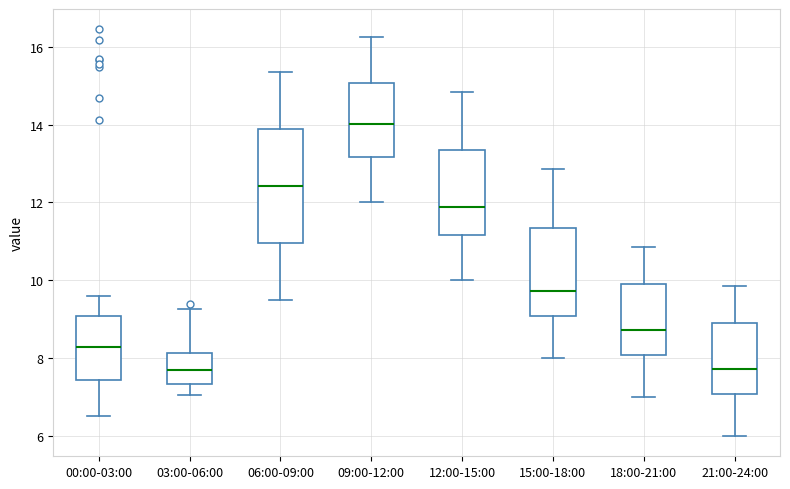

Reading left to right, read every box against the y-axis: the position of its median line, the range the box covers, and the ends of its whiskers. The values are not printed on the chart, so give them approximately, as read against the axis.

00:00-03:00: median 8.2, box 7.4 to 9.0, whiskers 6.6 to 9.6
03:00-06:00: median 7.8, box 7.4 to 8.2, whiskers 7.0 to 9.2
06:00-09:00: median 12.4, box 11.0 to 13.8, whiskers 9.6 to 15.4
09:00-12:00: median 14.0, box 13.2 to 15.0, whiskers 12.0 to 16.2
12:00-15:00: median 11.8, box 11.2 to 13.4, whiskers 10.0 to 14.8
15:00-18:00: median 9.8, box 9.0 to 11.4, whiskers 8.0 to 12.8
18:00-21:00: median 8.8, box 8.0 to 10.0, whiskers 7.0 to 10.8
21:00-24:00: median 7.8, box 7.0 to 9.0, whiskers 6.0 to 9.8